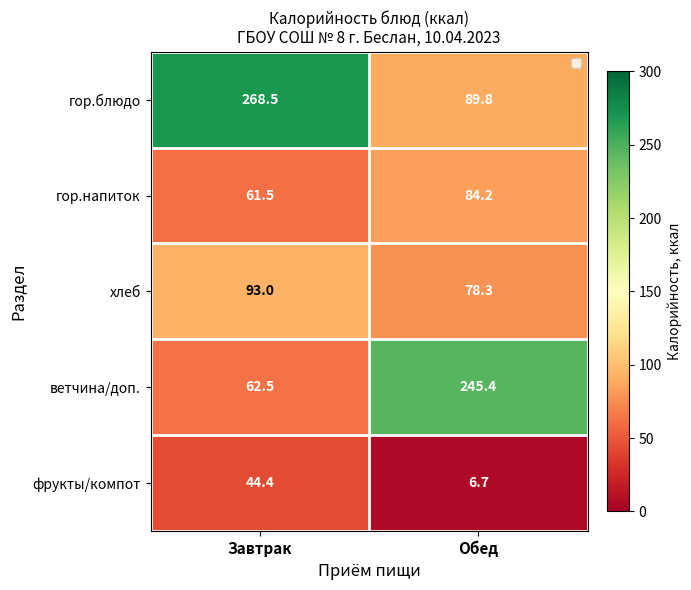

The value of хлеб at Обед is 40.3. True or false?

False